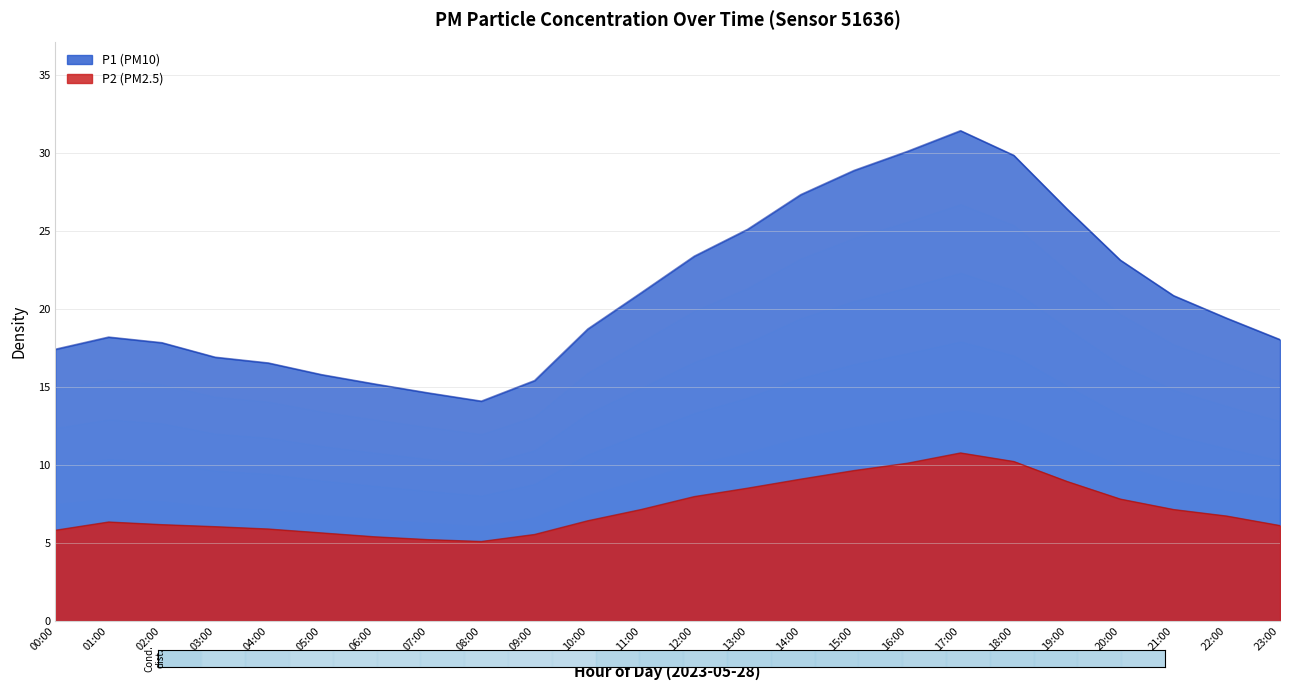

What is the value of the P2 point at the 20th from the left?

8.9